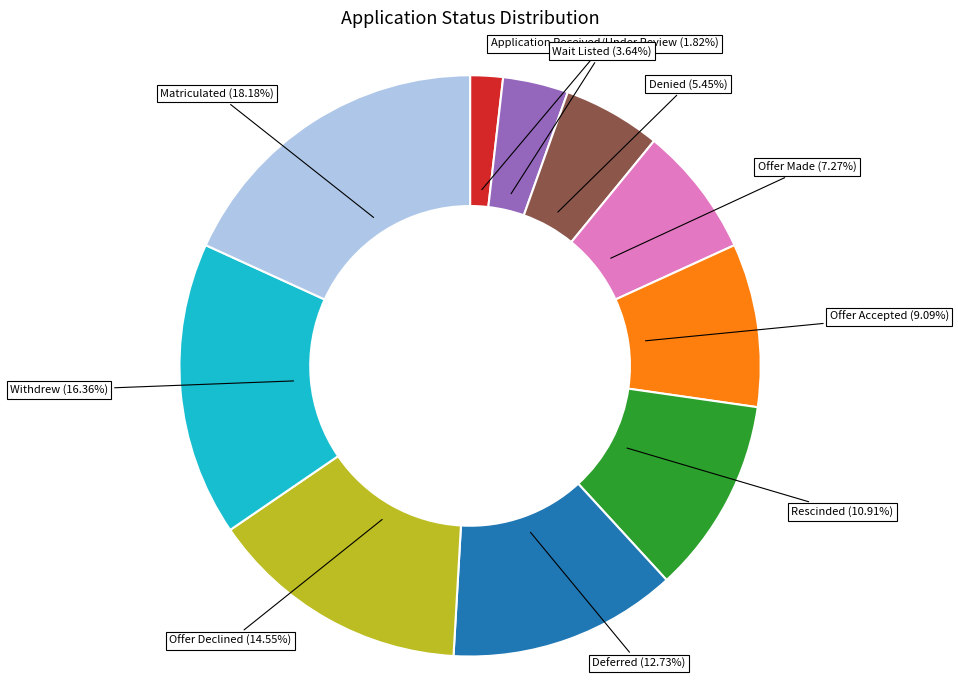

Does any single category account for the majority?

No